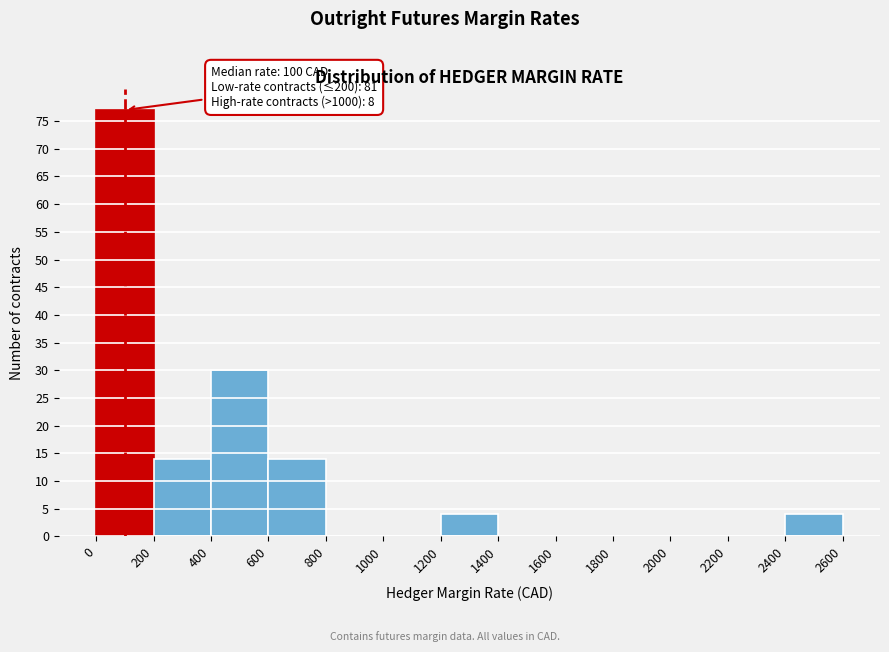

Over which range of the x-axis is the bar tallest?

0 to 200